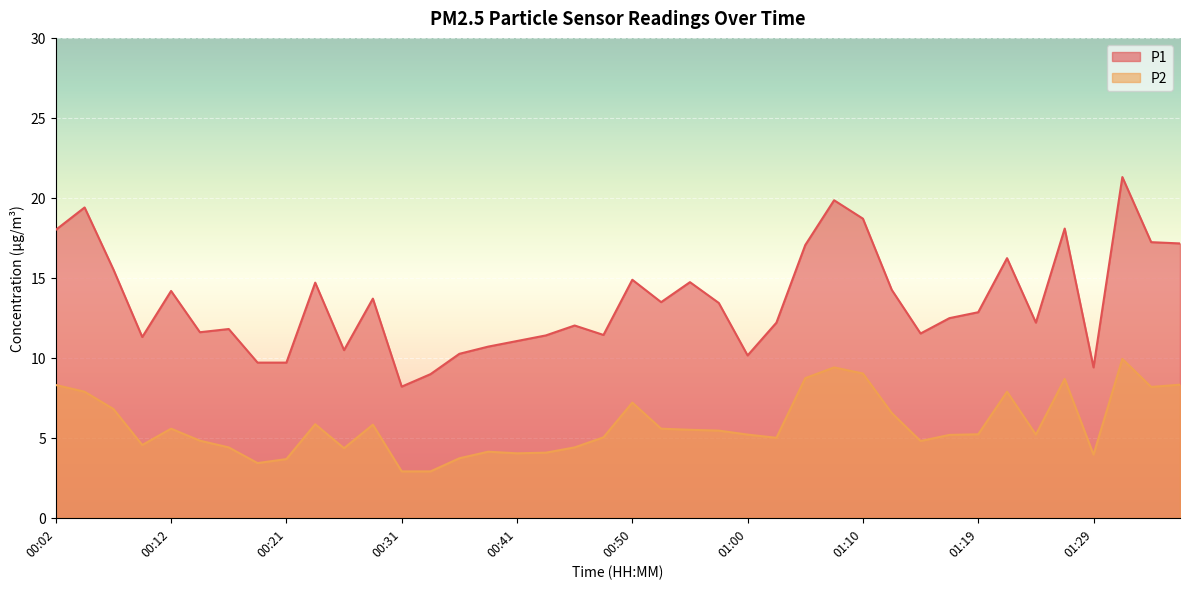

What position from the left is 00:46?

19